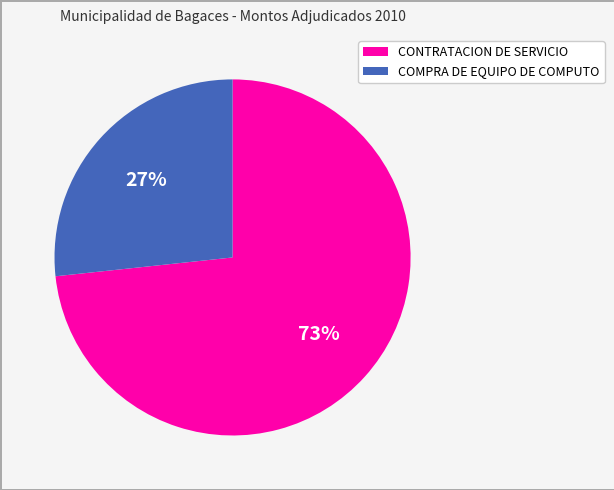

How many segments does this pie chart have?

2